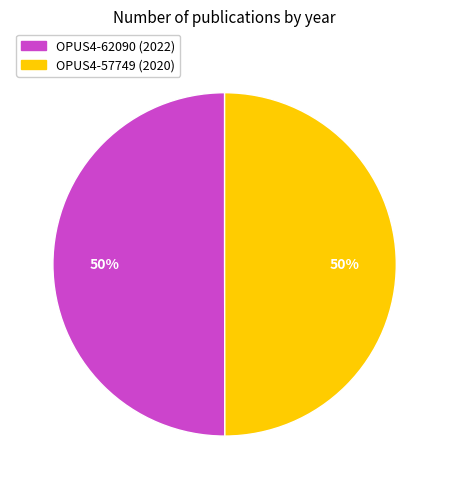

True or false: OPUS4-62090 accounts for 58% of the total.

False